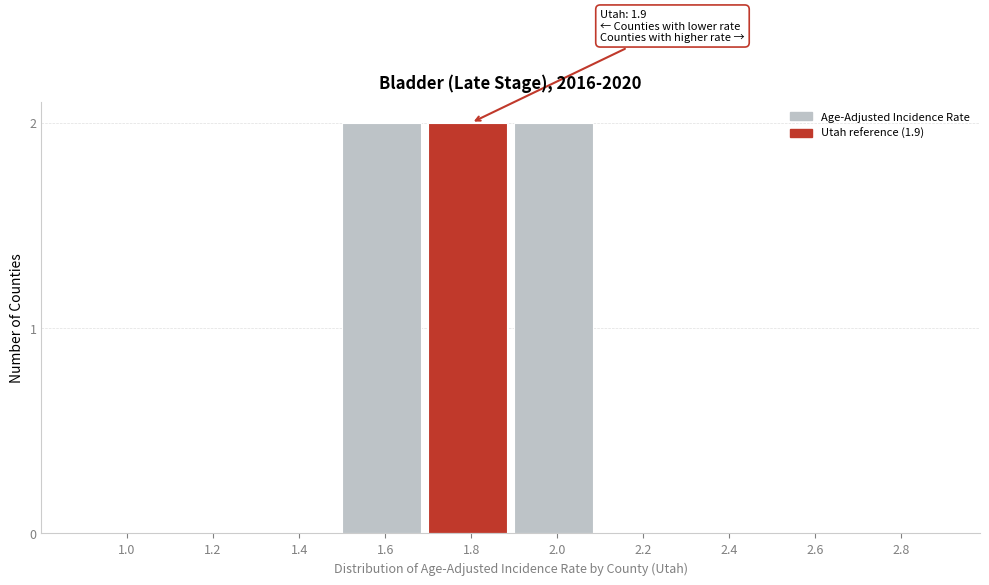

Reading left to right, list all the values displayed in this chart.

1.0=0	1.2=0	1.4=0	1.6=2	1.8=2	2.0=2	2.2=0	2.4=0	2.6=0	2.8=0